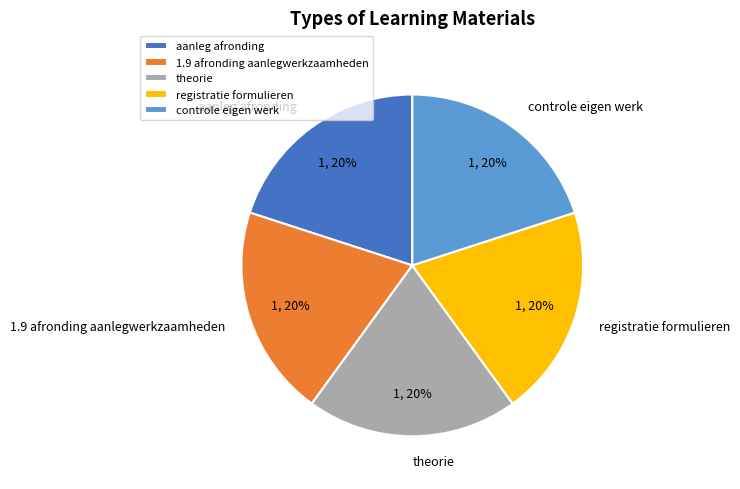

True or false: registratie formulieren accounts for 36% of the total.

False